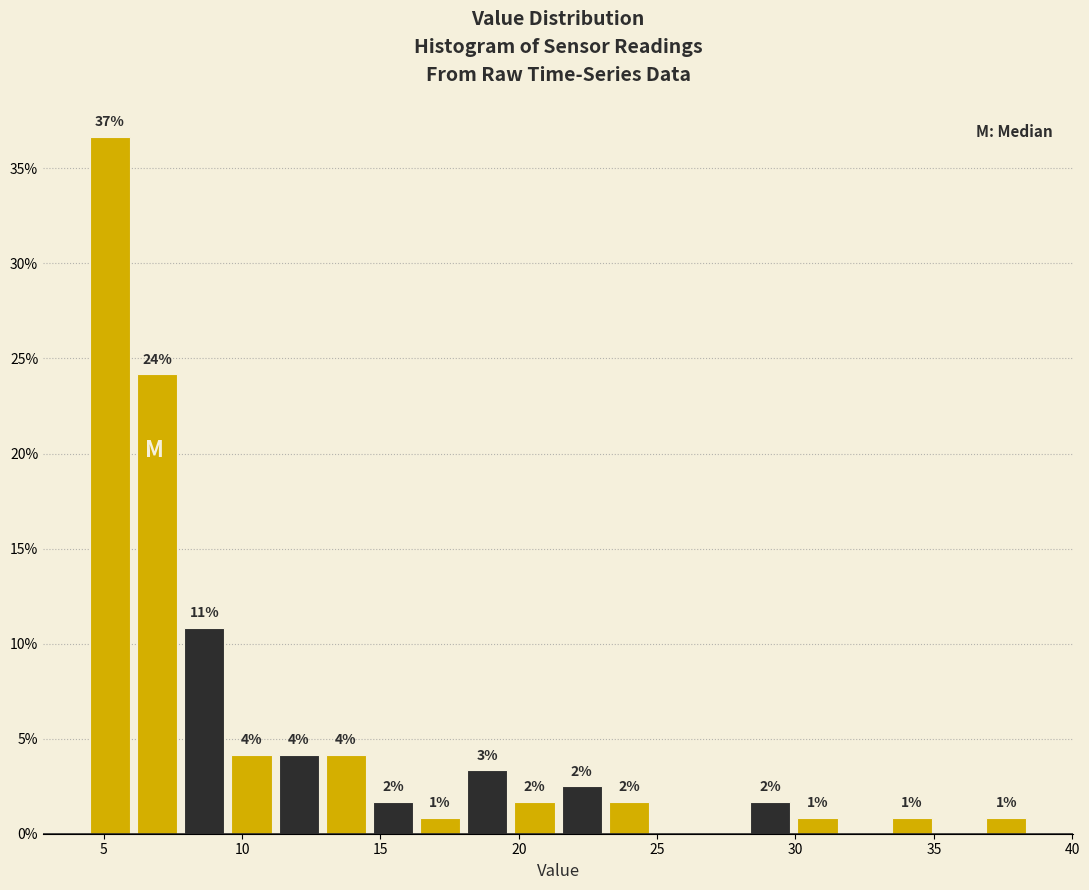

Around what value on the x-axis is the tallest bar? Give the approximate position of its centre, as read against the axis.

5.0